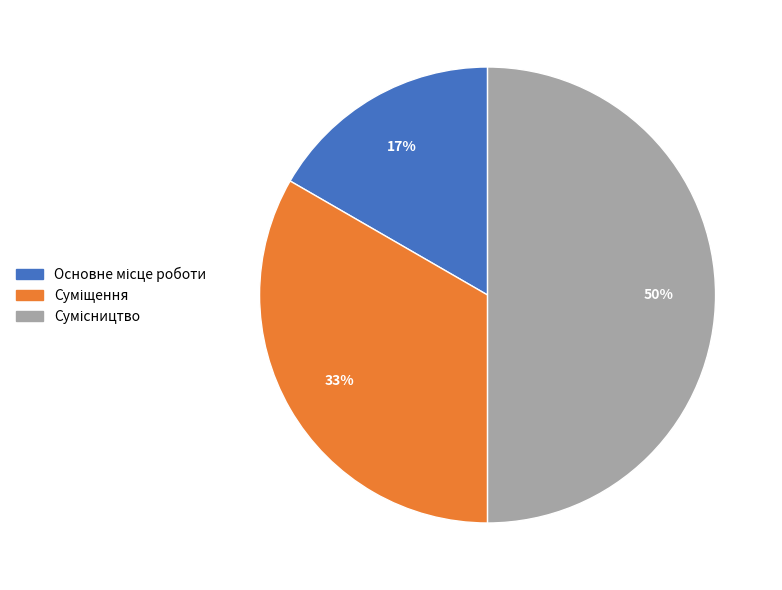

To the nearest percent, what is the average slice percentage?

33%